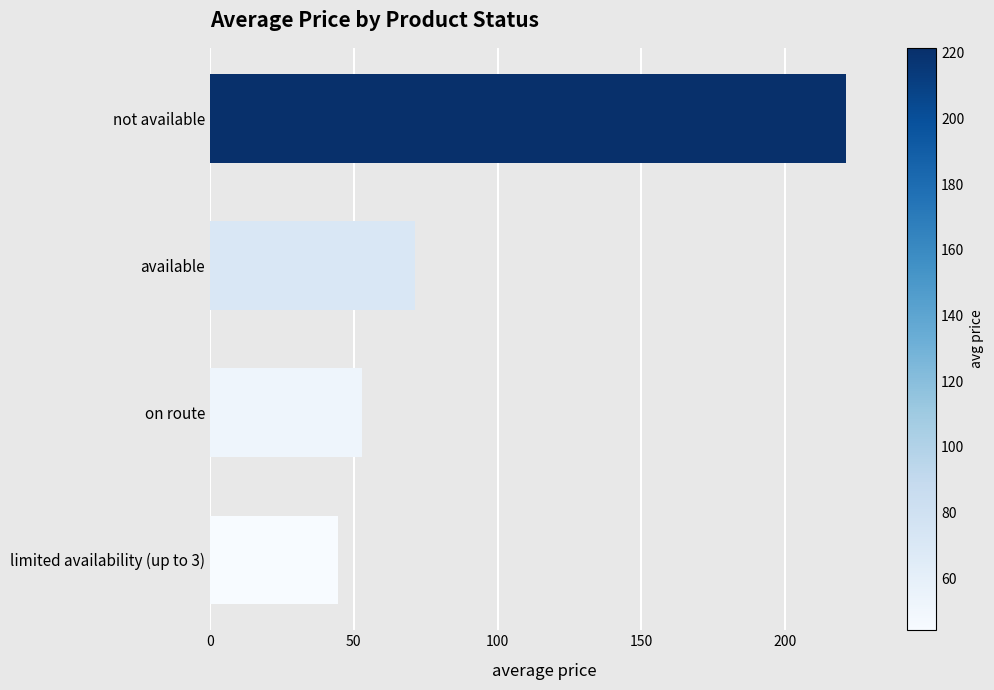

Does the chart contain stacked bars?

No